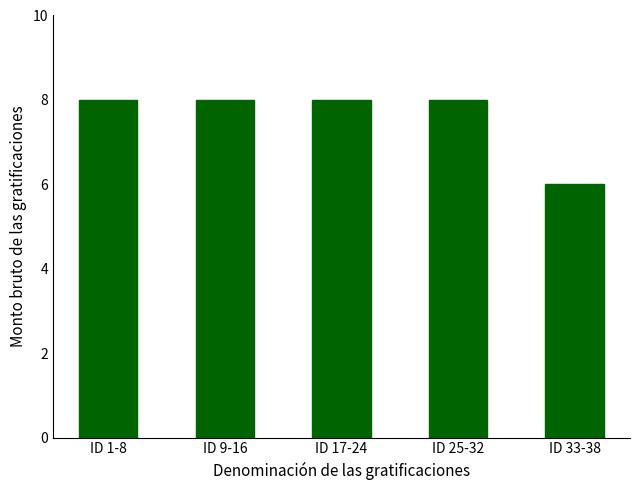

What is the maximum value shown in the chart?

8